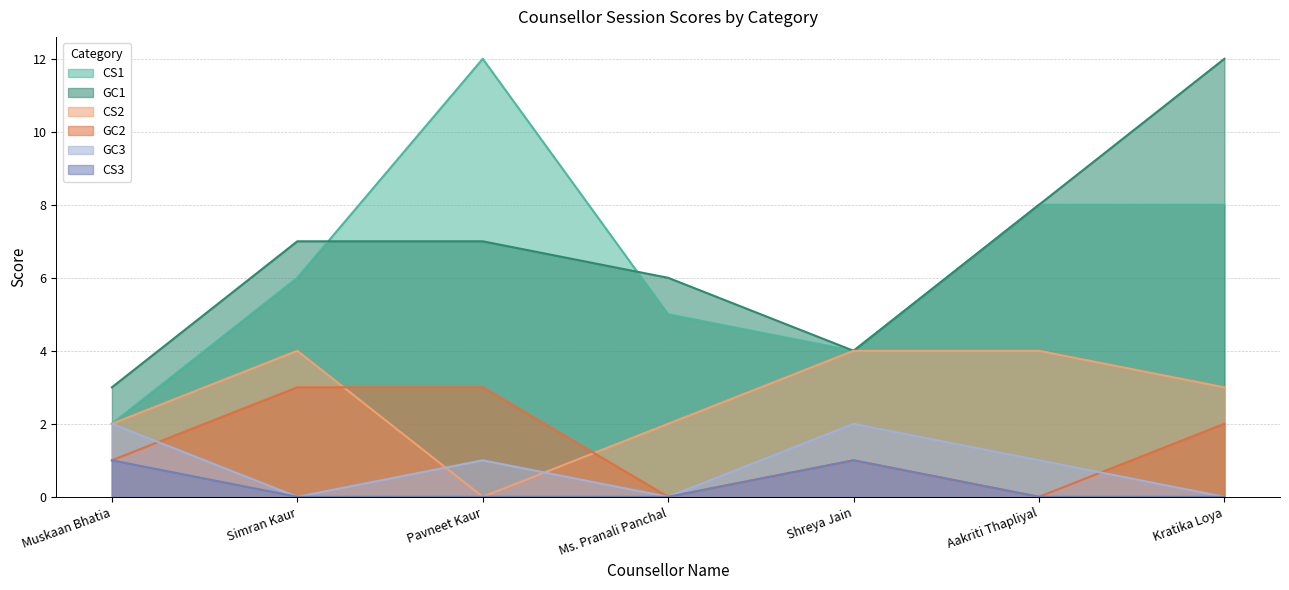

How many interior local peaks does the CS3 series have?

1